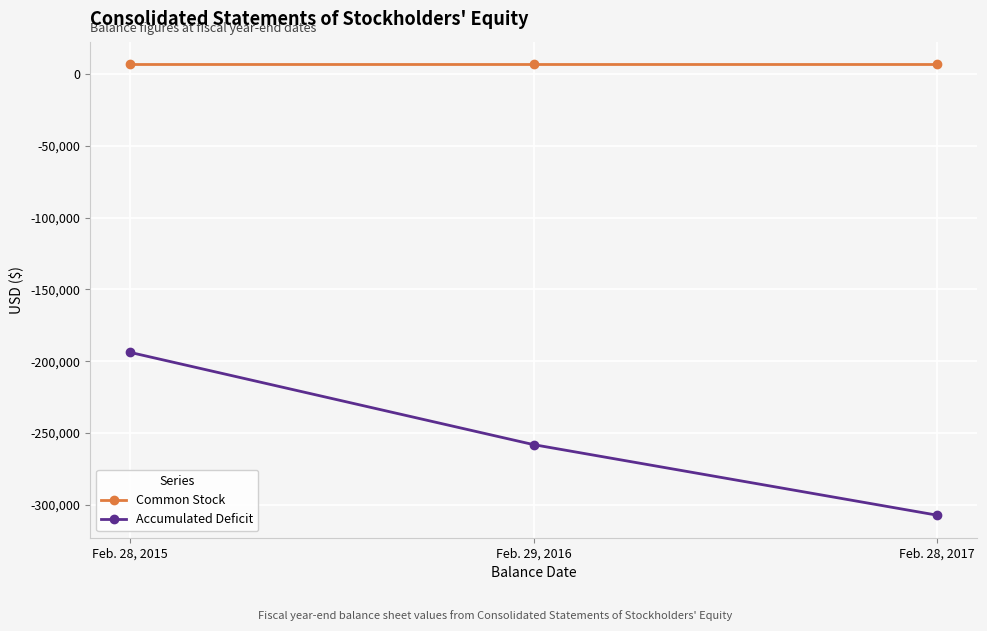

What are all the series names shown in the legend?

Common Stock, Accumulated Deficit